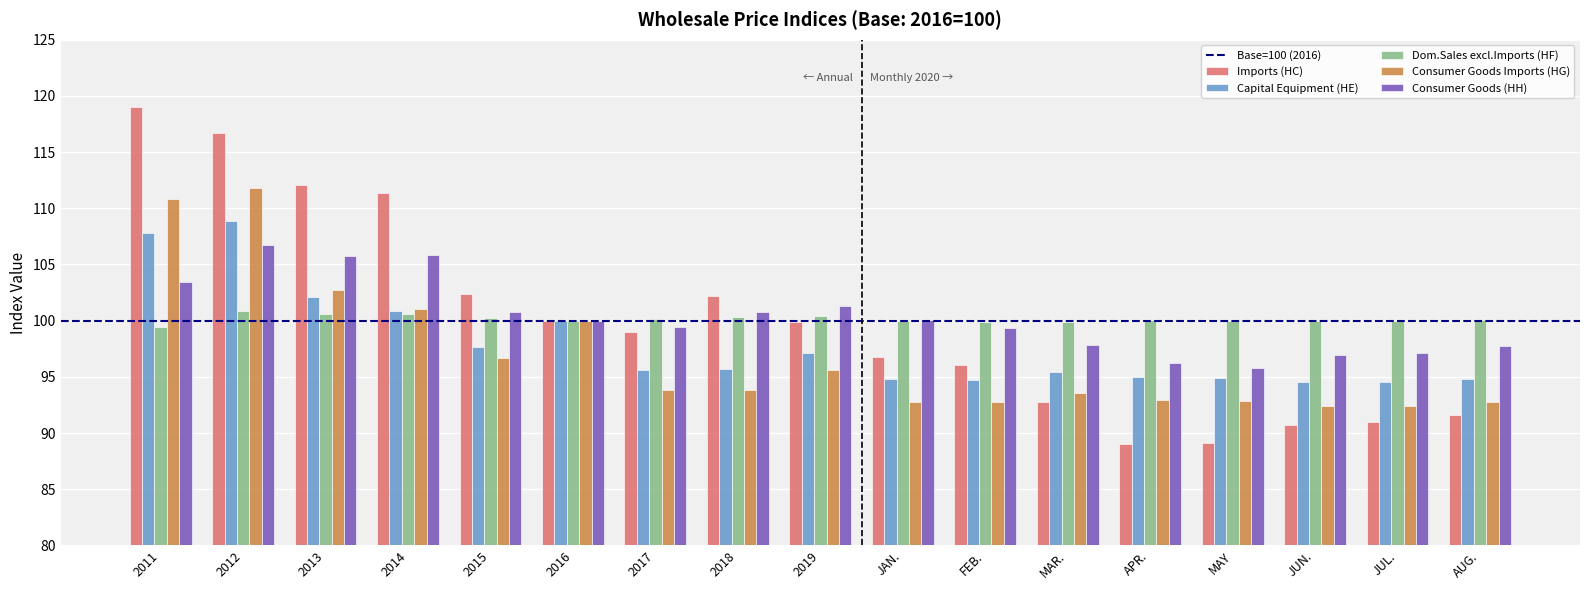

Between FEB. and MAY, which series saw the biggest shift?

Imports (HC)